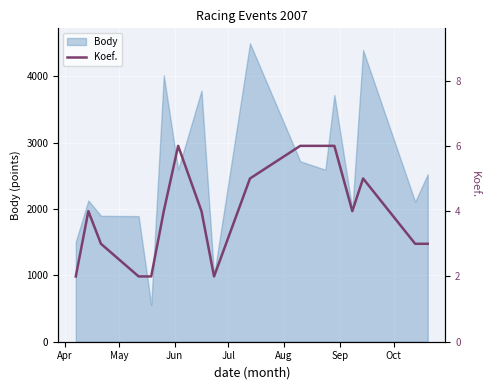

What is the smallest value displayed?

2